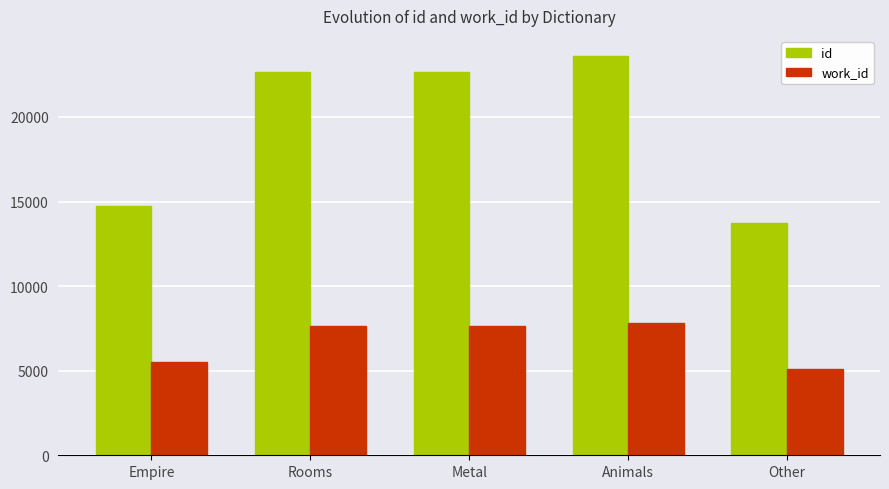

What is the difference between the id values at Rooms and Empire?

7941